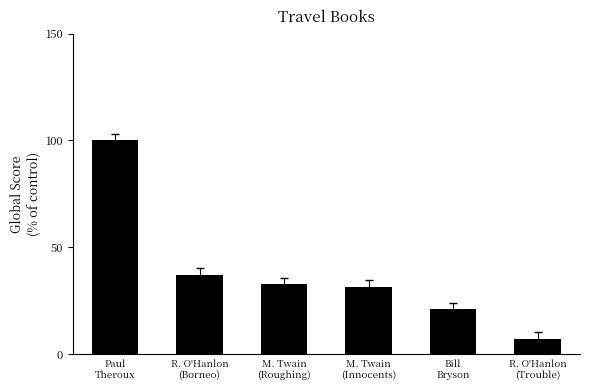

How many bars are there in total?

6